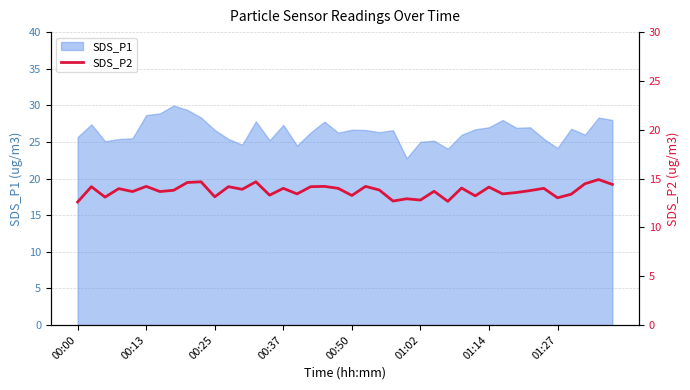

What is the lowest value of the SDS_P1 series?

22.8